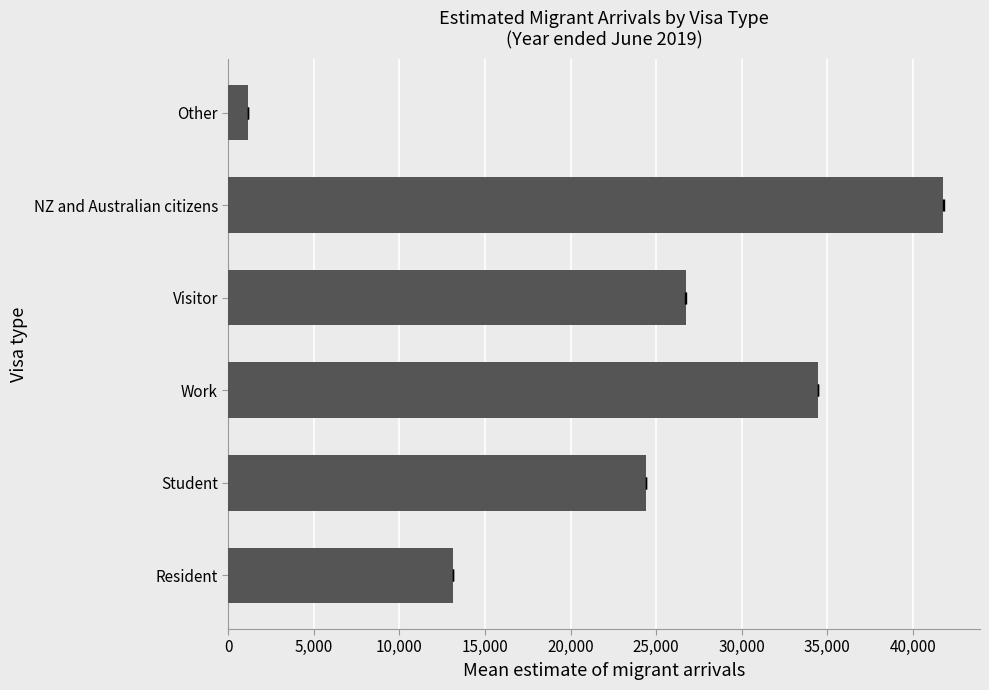

How many bars are there in total?

6